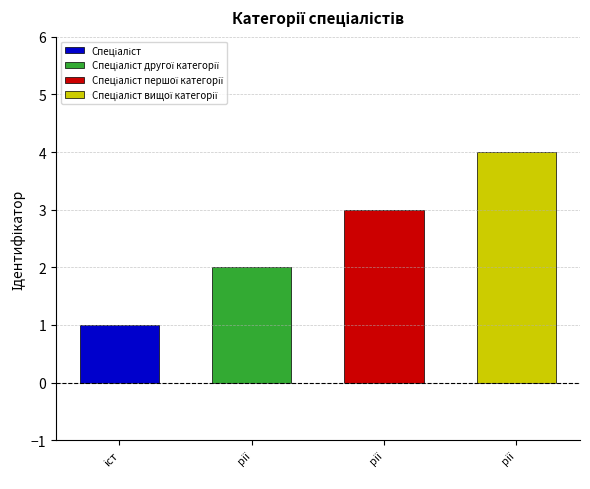

List the labels in order of value, largest first.

Спеціаліст вищої категорії, Спеціаліст першої категорії, Спеціаліст другої категорії, Спеціаліст